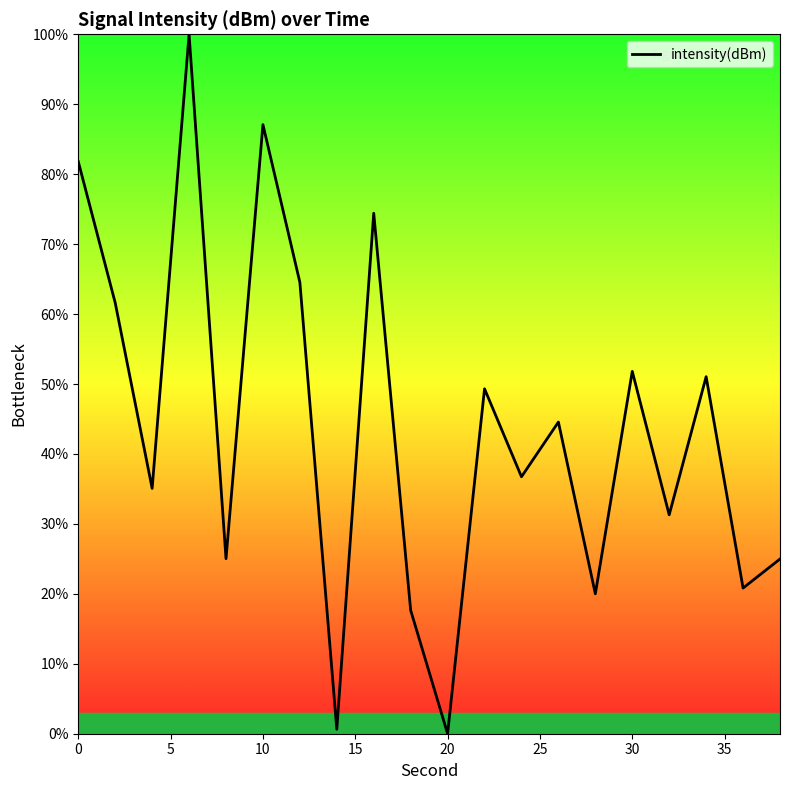

How many lines are shown in the chart?

1